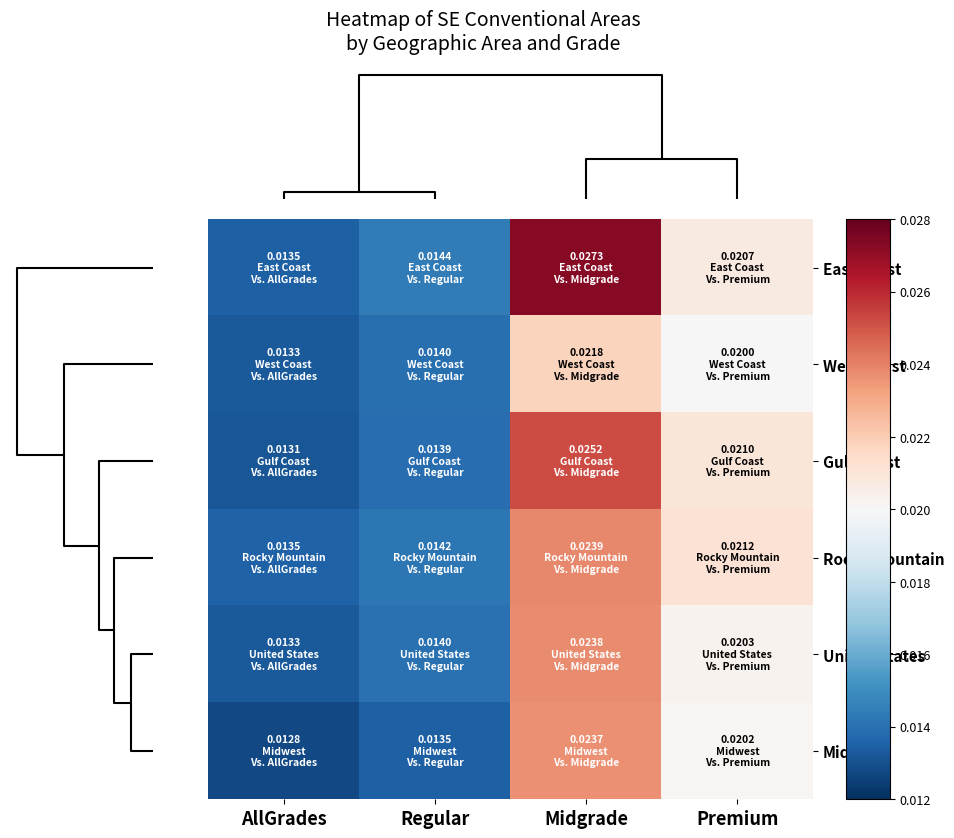

Which series has the largest total across all categories?

East Coast